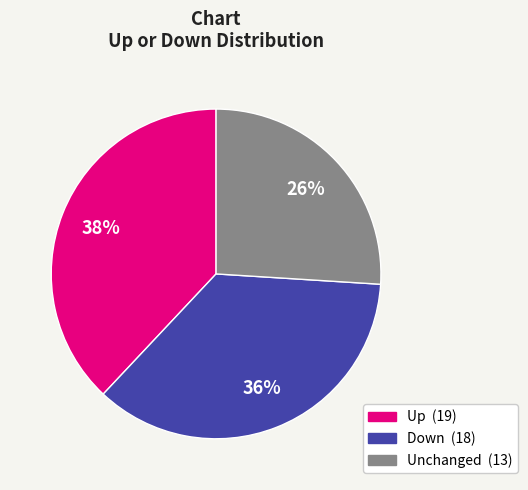

To the nearest percent, what is the difference between the largest and smallest slice percentages?

12%